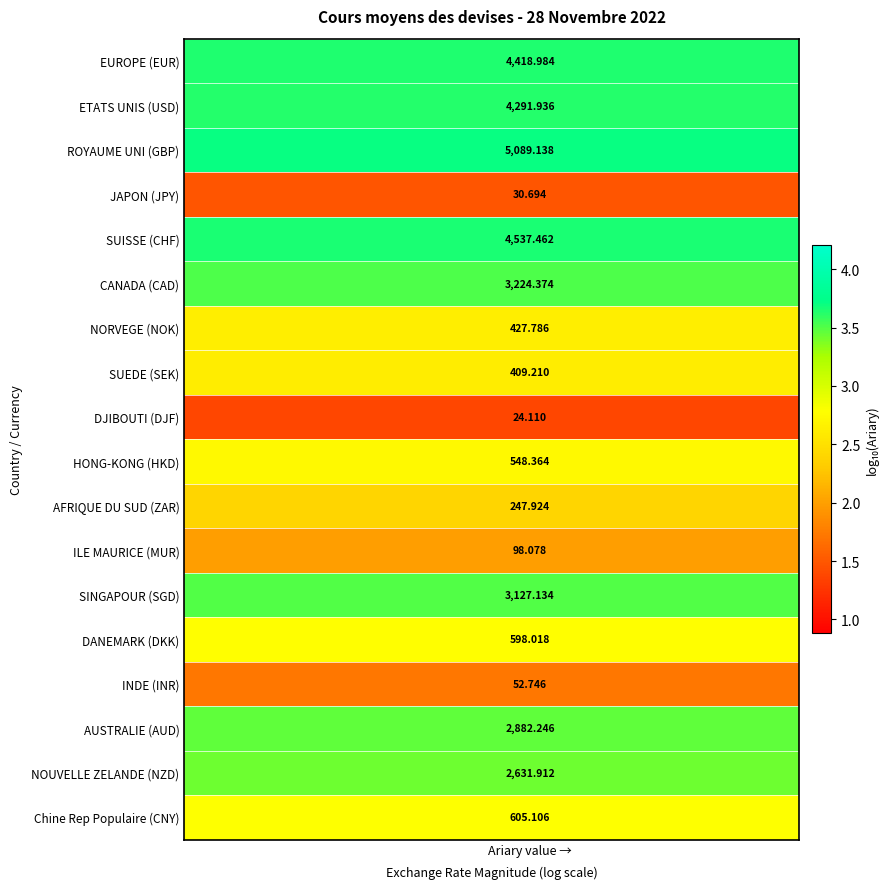

What is the maximum value shown in the chart?

3.7